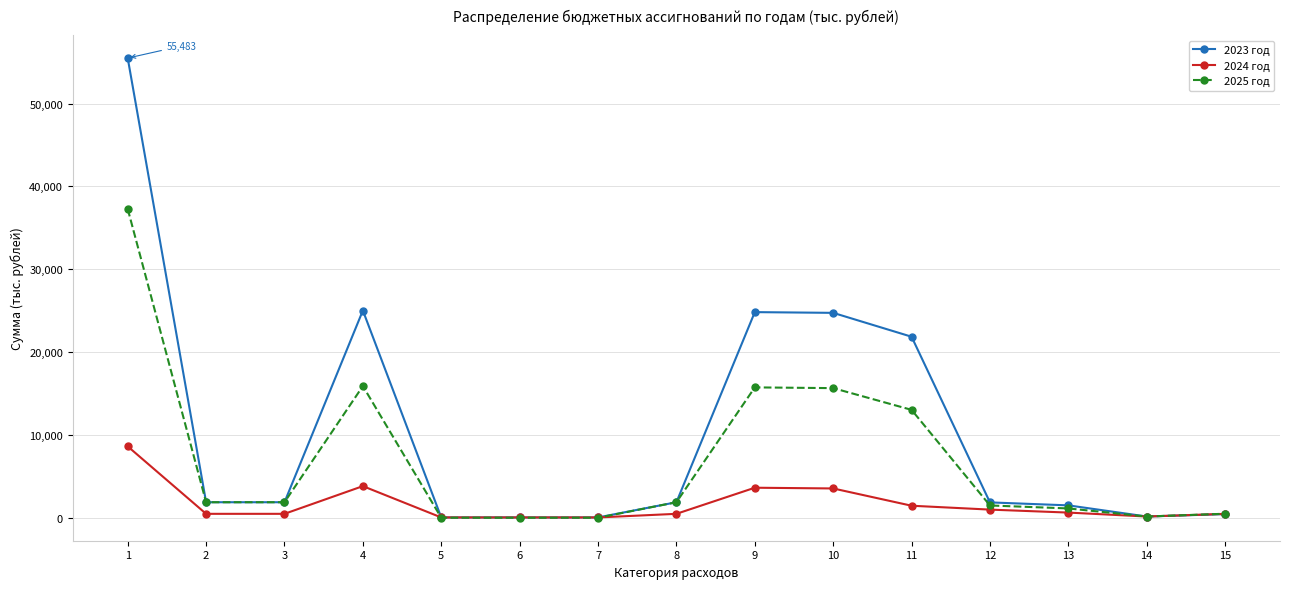

Count the number of data series in this chart.

3